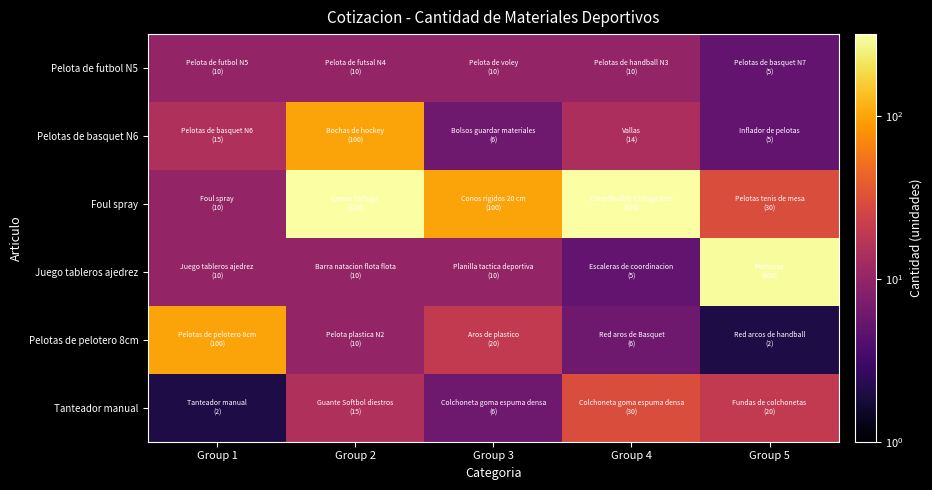

At which category does the chart reach its peak across all series?

Group 2